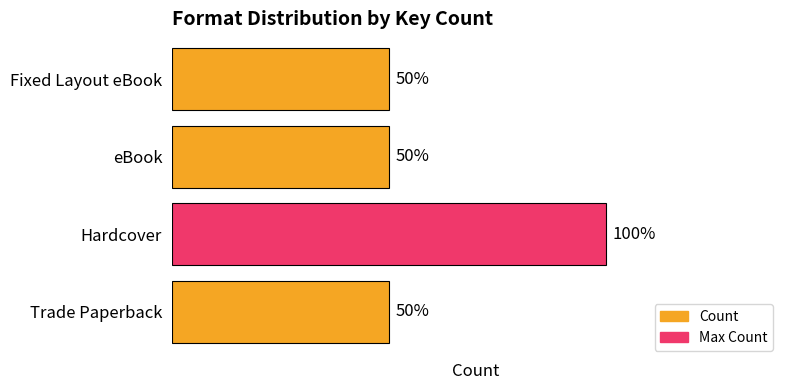

Are the bars horizontal?

Yes